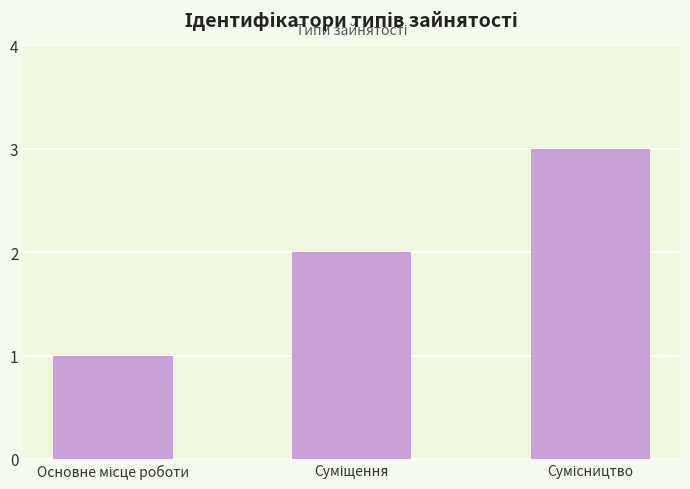

What is the difference between the maximum and second lowest values?

1